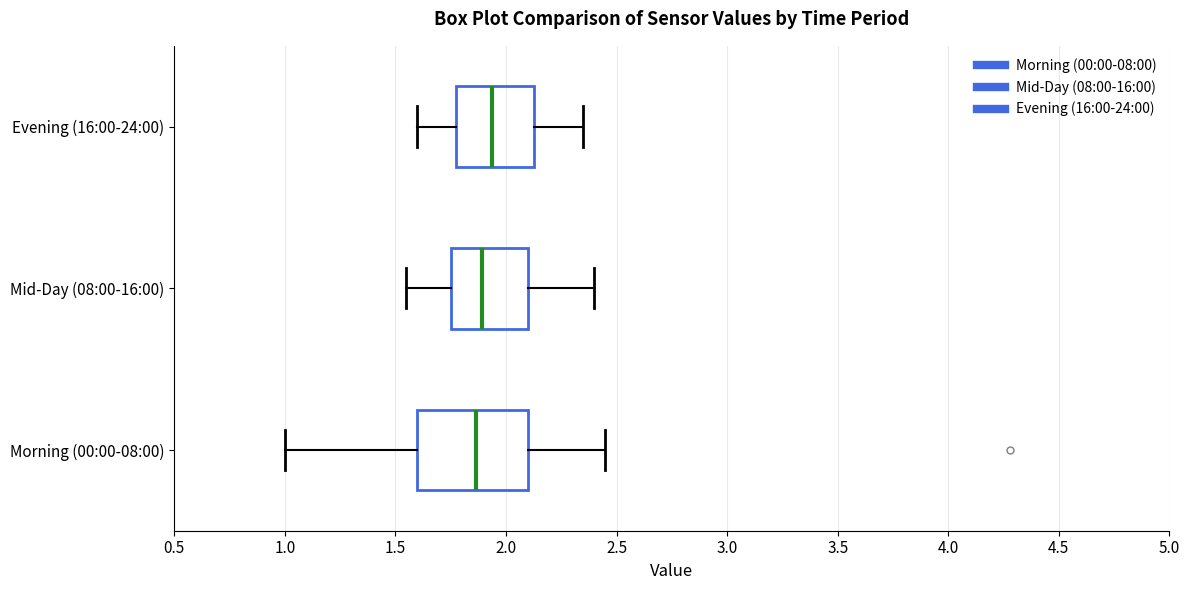

Reading bottom to top, read every box against the x-axis: the position of its median line, the range the box covers, and the ends of its whiskers. The values are not printed on the chart, so give them approximately, as read against the axis.

Morning (00:00-08:00): median 1.85, box 1.60 to 2.10, whiskers 1.00 to 2.45
Mid-Day (08:00-16:00): median 1.90, box 1.75 to 2.10, whiskers 1.55 to 2.40
Evening (16:00-24:00): median 1.95, box 1.75 to 2.15, whiskers 1.60 to 2.35